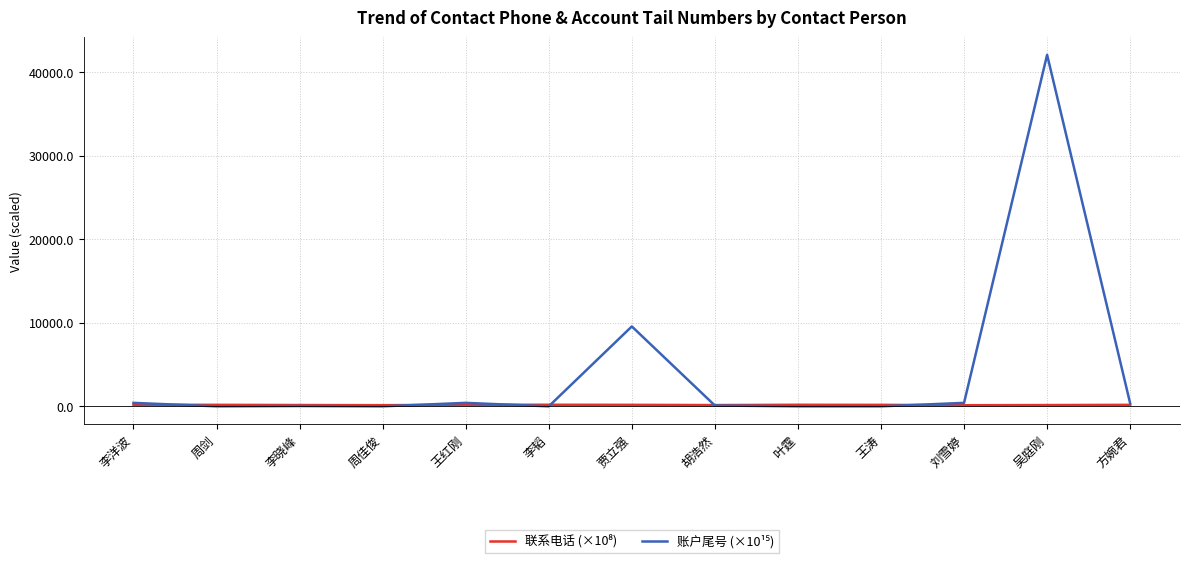

At which category is the sum across all series the highest?

吴庭刚